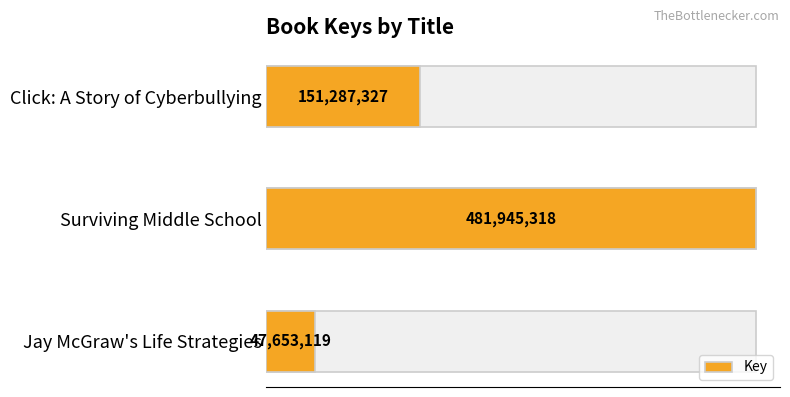

How many bars are there in total?

3